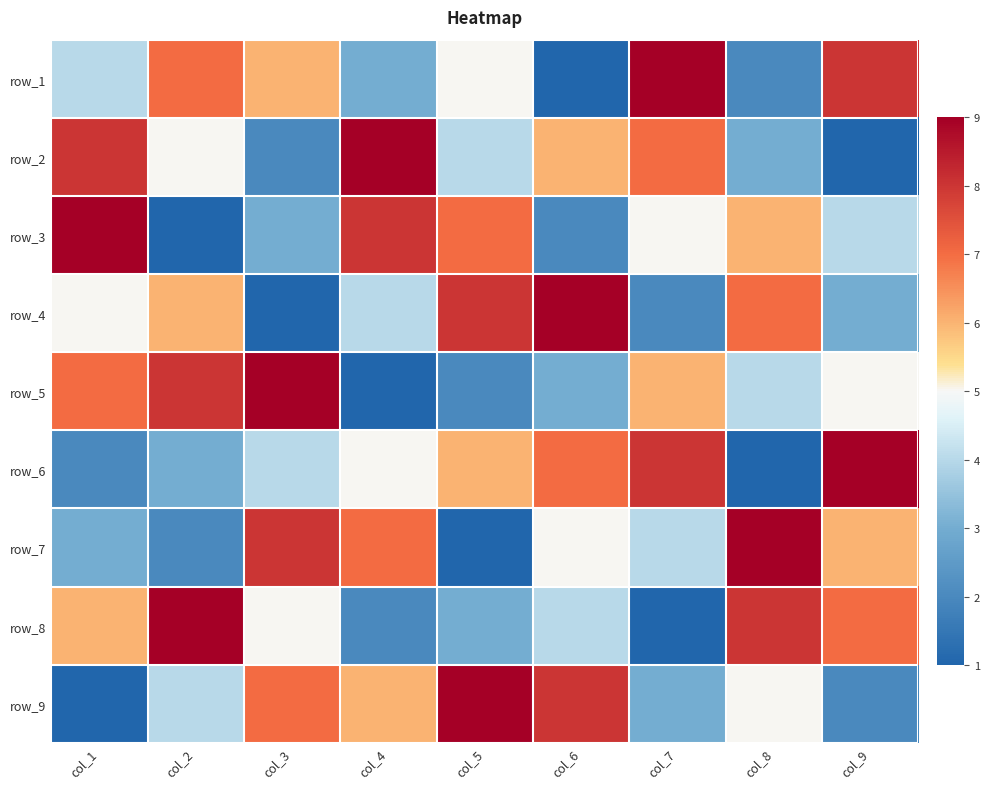

Which has a higher value, col_7 or col_8?

col_7